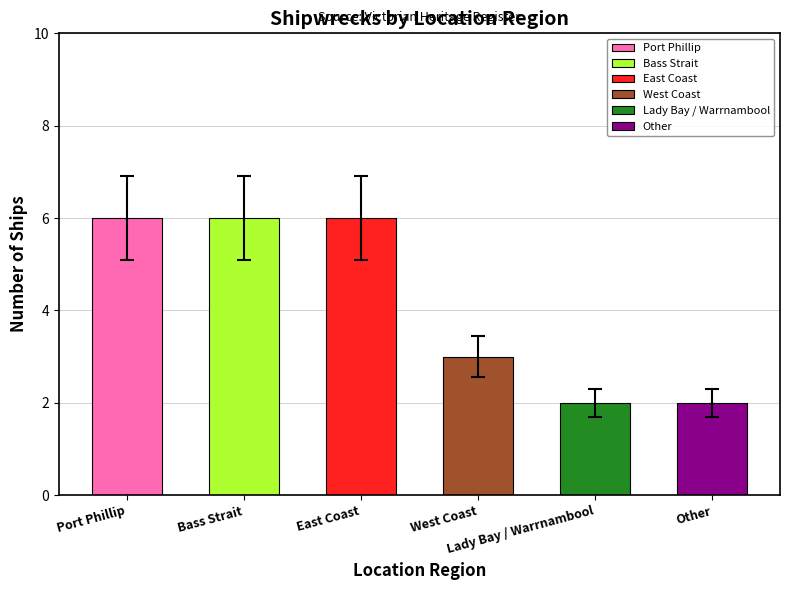

Reading right to left, transcribe all the data shown in this chart.

2	2	3	6	6	6